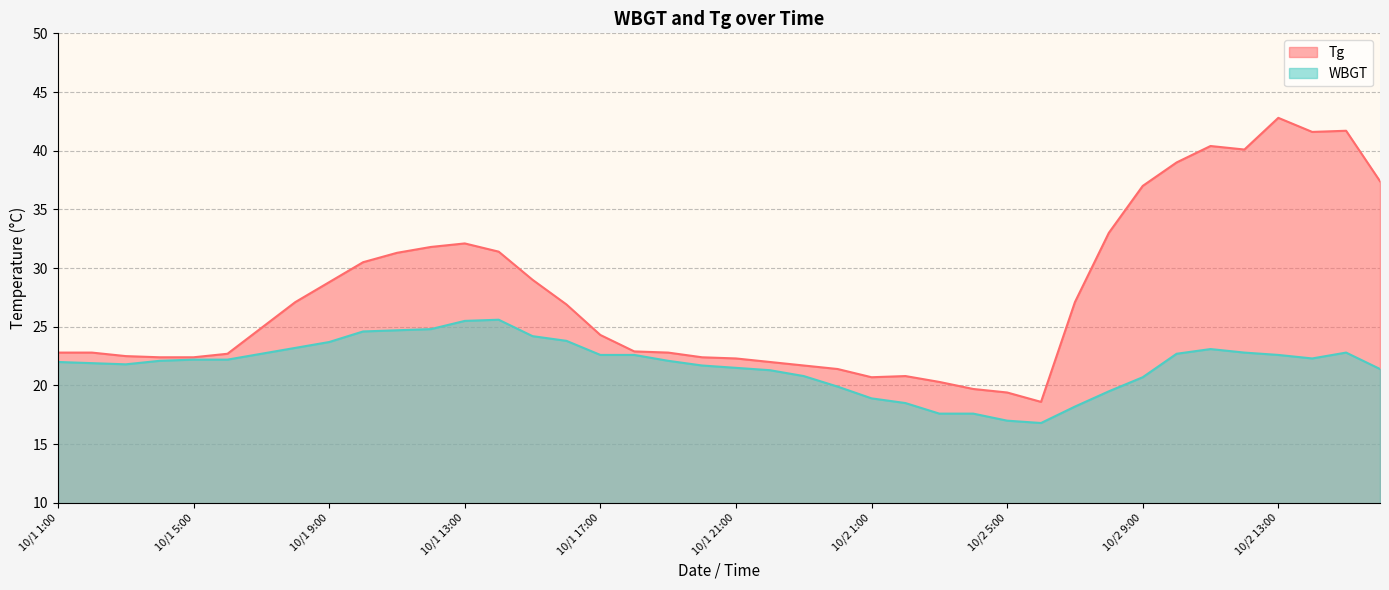

Between 10/2 2:00 and 10/2 5:00, which series saw the biggest shift?

WBGT